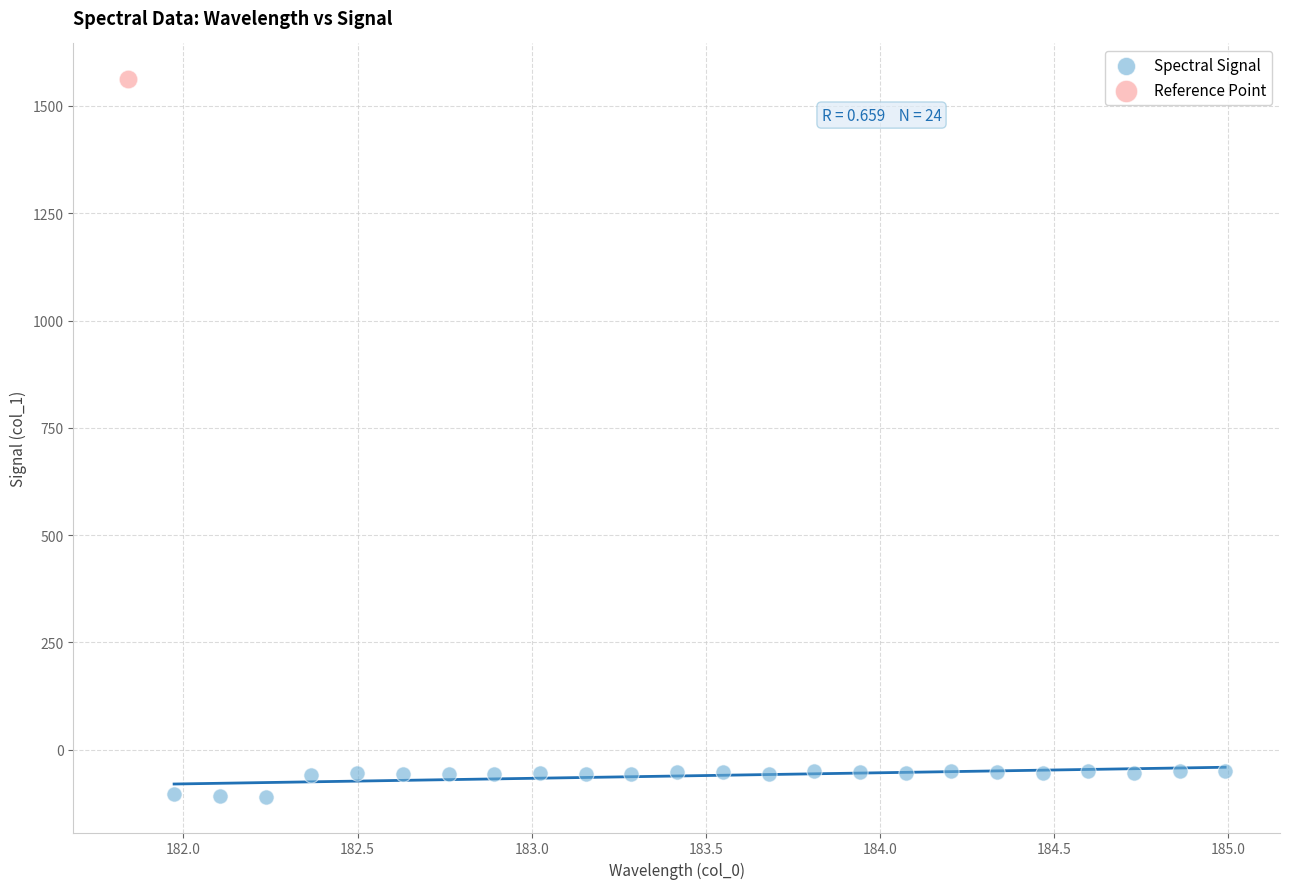

What are all the series names shown in the legend?

Spectral Signal, Reference Point